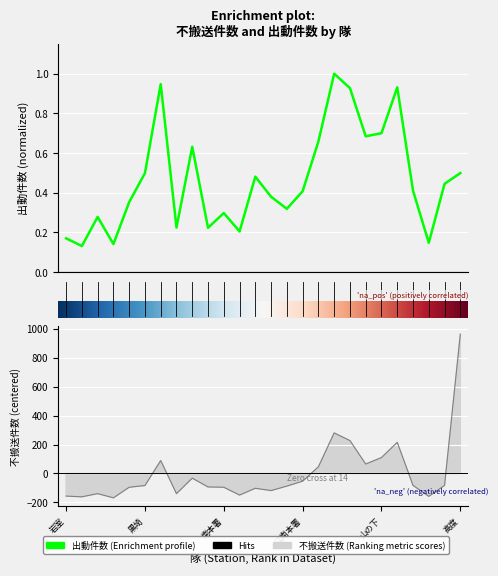

How many interior local peaks does the 不搬送件数 series have?

6